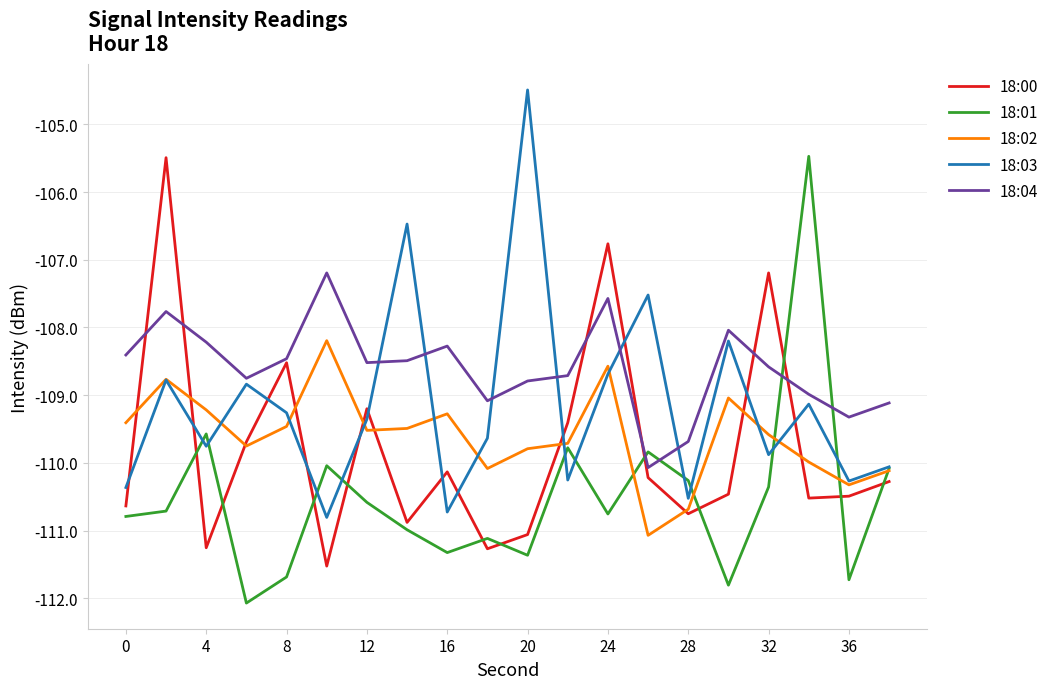

What is the greatest value displayed?

-104.5